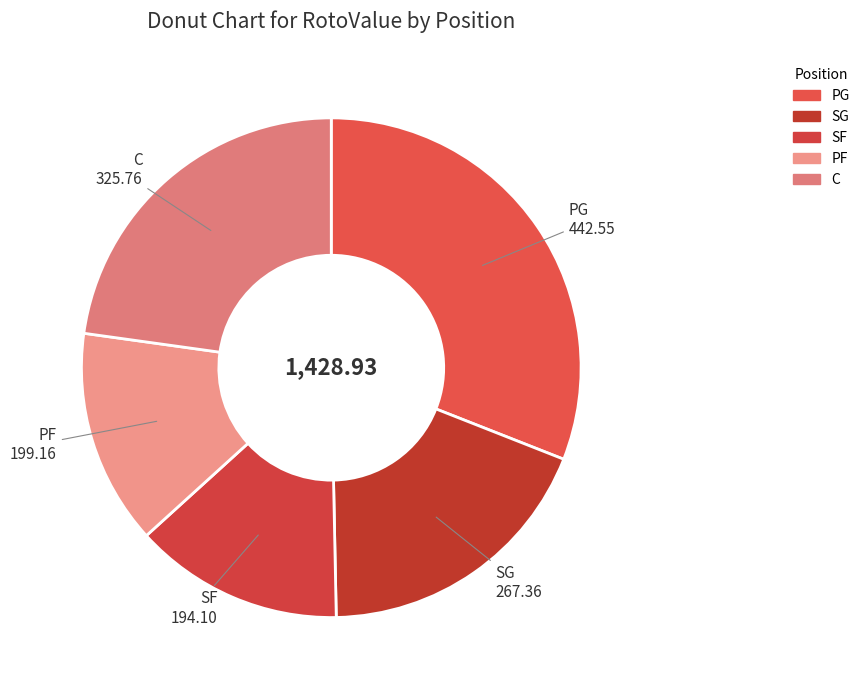

Is the sum of SF and PG greater than half?

No